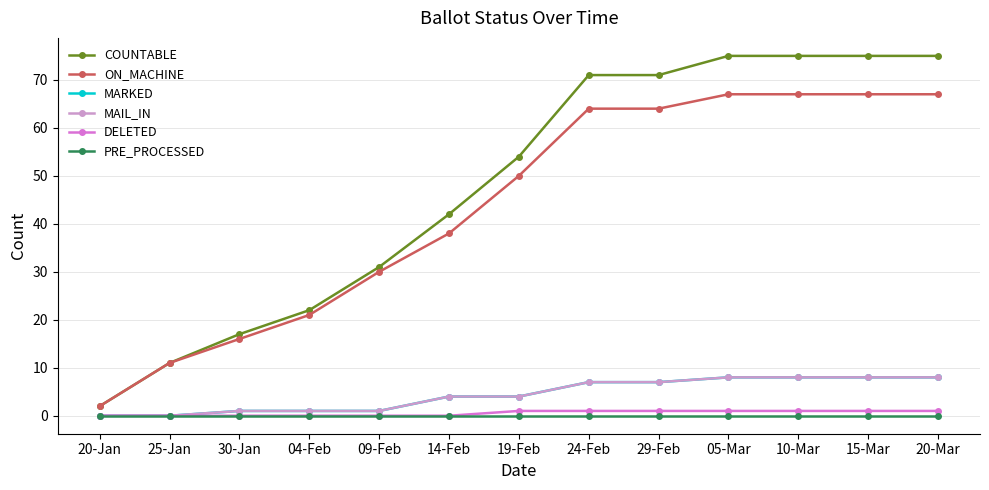

True or false: DELETED has more than 0 interior local peaks.

False